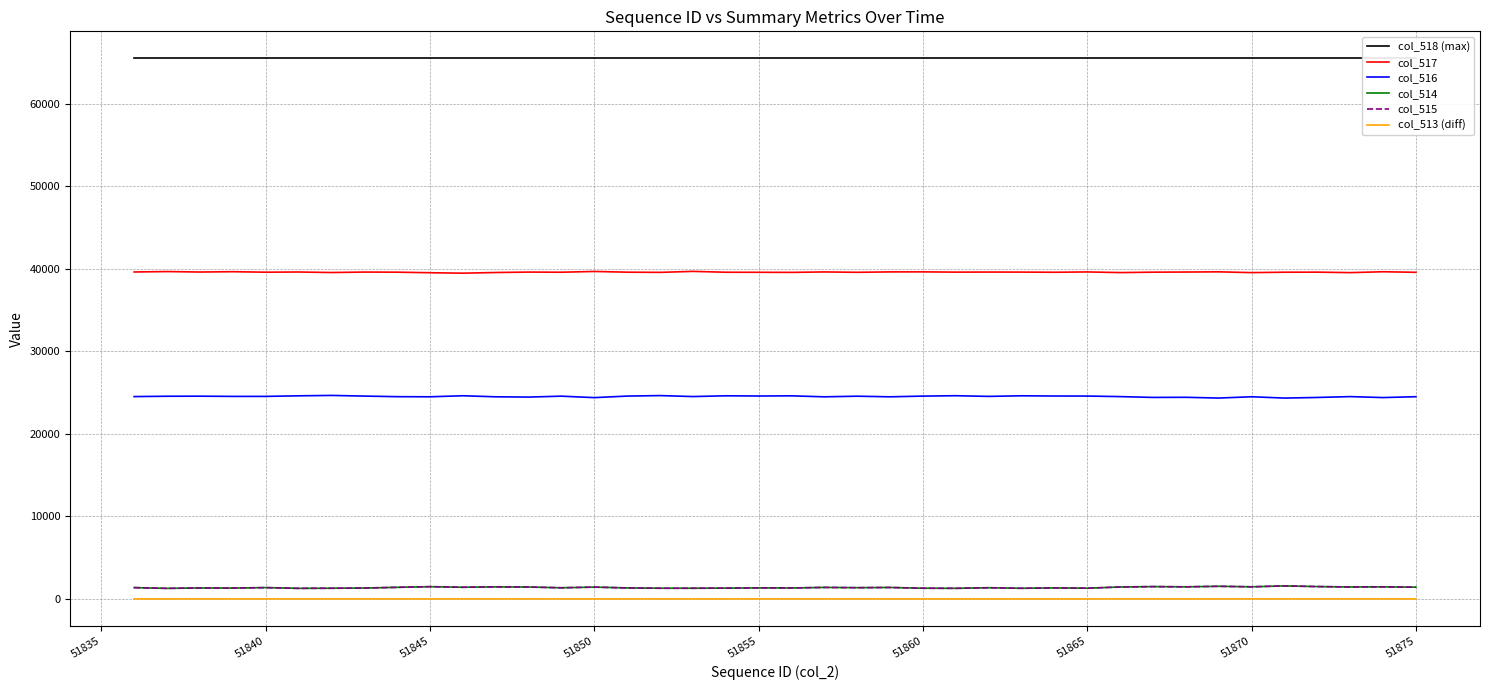

True or false: col_513 (diff) and col_516 intersect in this chart.

False